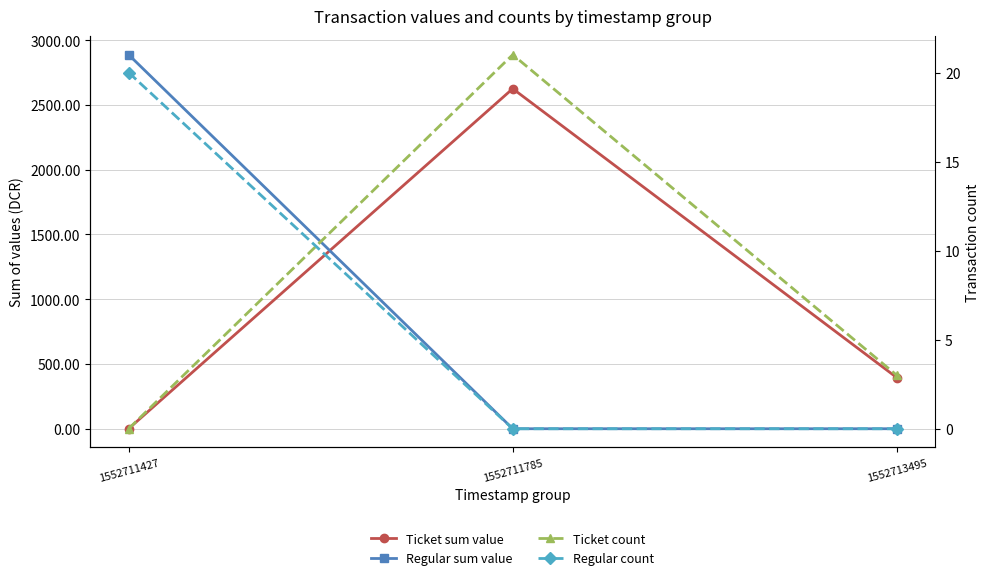

Reading left to right, what are all the values shown in this chart?

Ticket sum value: 0.0	2625.3	394.7
Regular sum value: 2887.7	0.0	0.0
Ticket count: 0.0	21.0	3.0
Regular count: 20.0	0.0	0.0